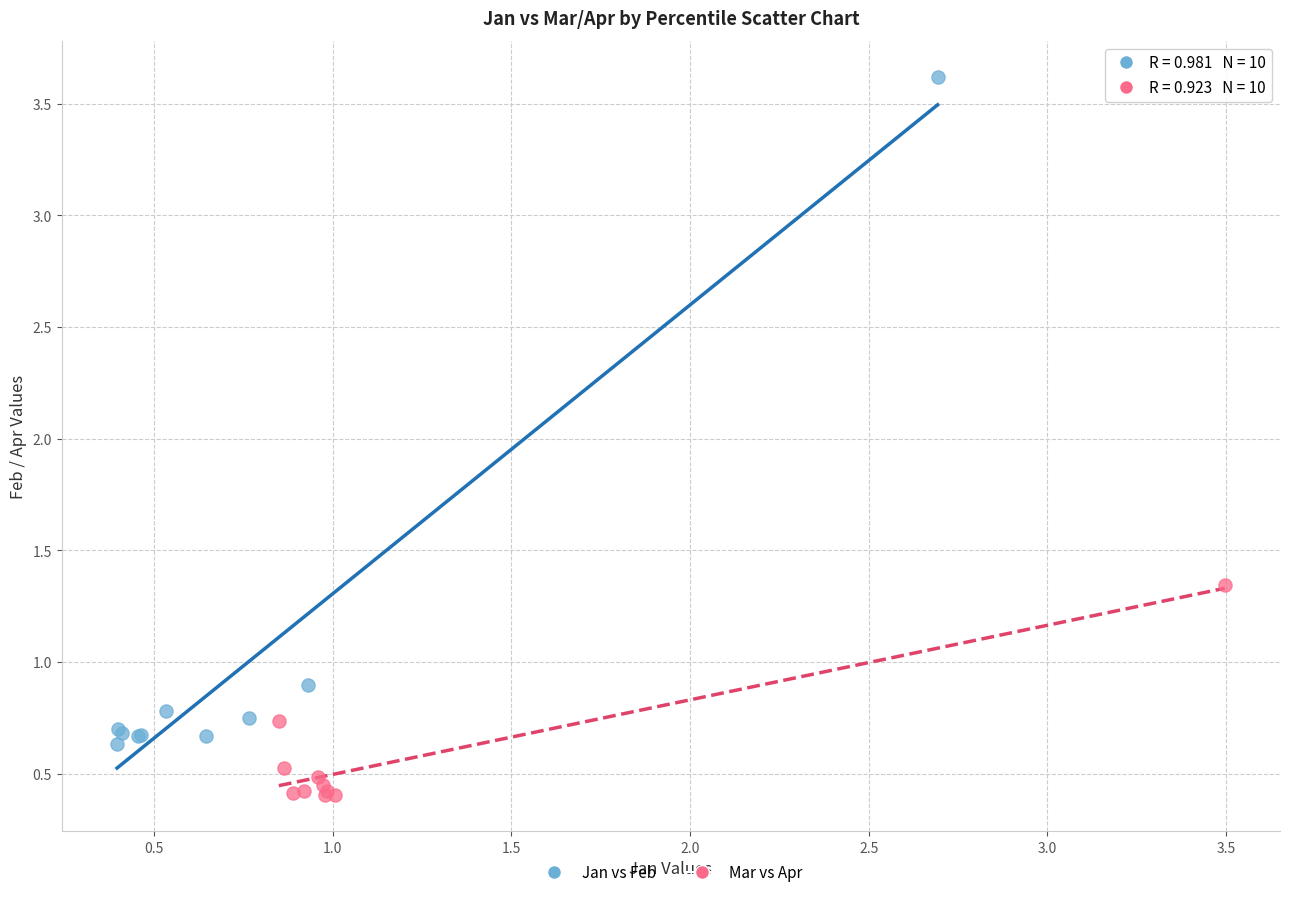

Which series has the widest spread of Y values?

Jan vs Feb